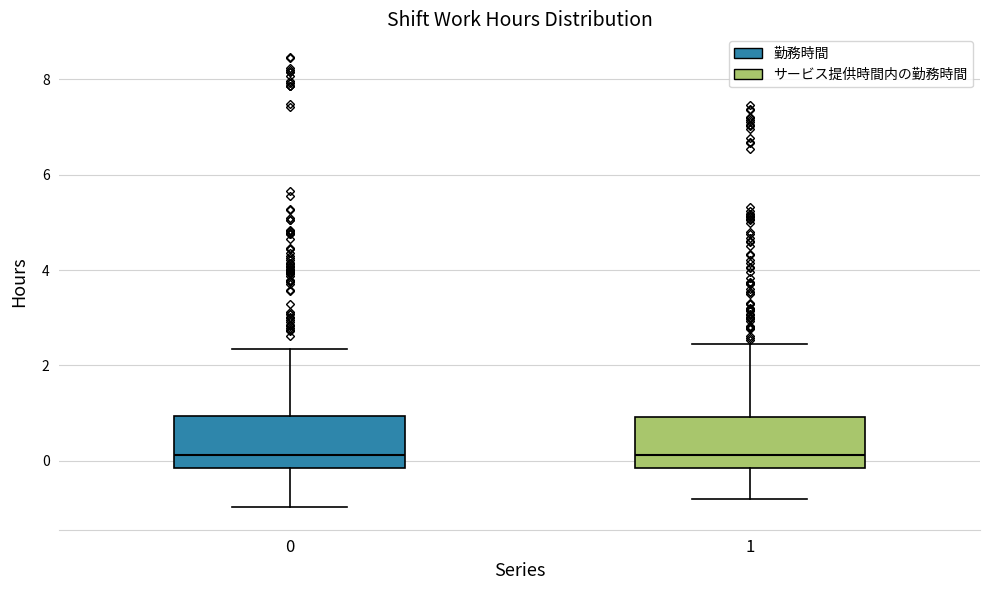

Reading left to right, read every box against the y-axis: the position of its median line, the range the box covers, and the ends of its whiskers. The values are not printed on the chart, so give them approximately, as read against the axis.

0: median 0.2, box -0.2 to 1.0, whiskers -1.0 to 2.4
1: median 0.2, box -0.2 to 1.0, whiskers -0.8 to 2.4